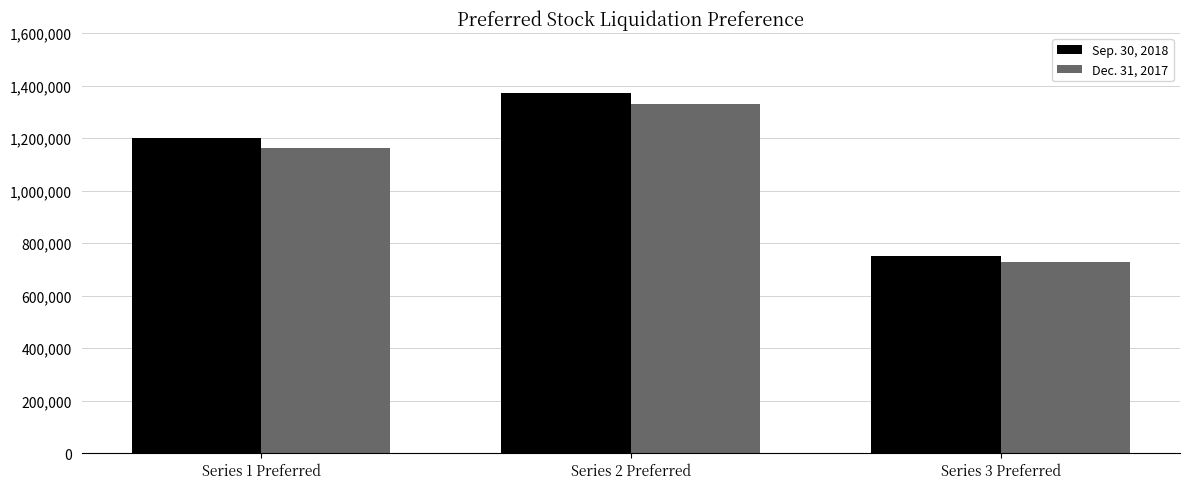

What is the maximum value for Sep. 30, 2018?

1371000